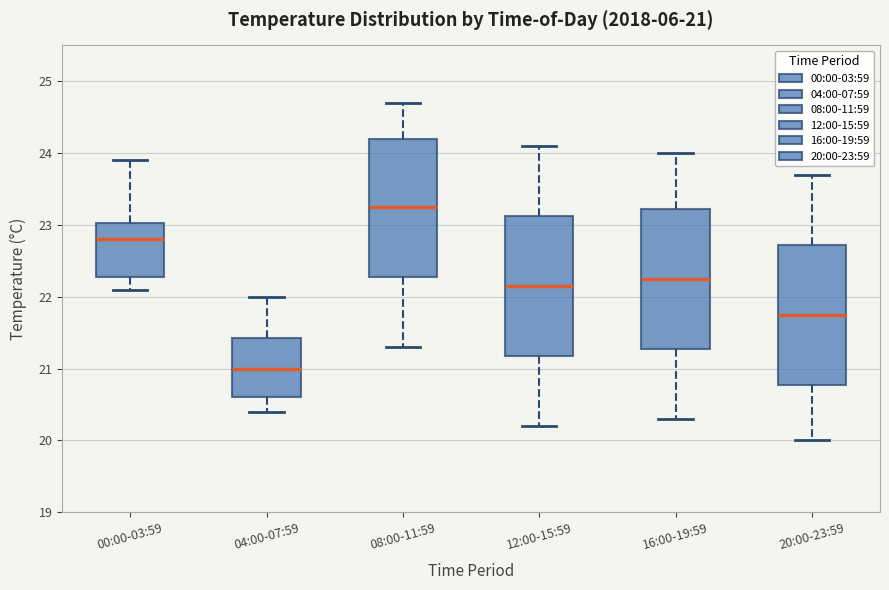

Which box has the highest median line?

08:00-11:59